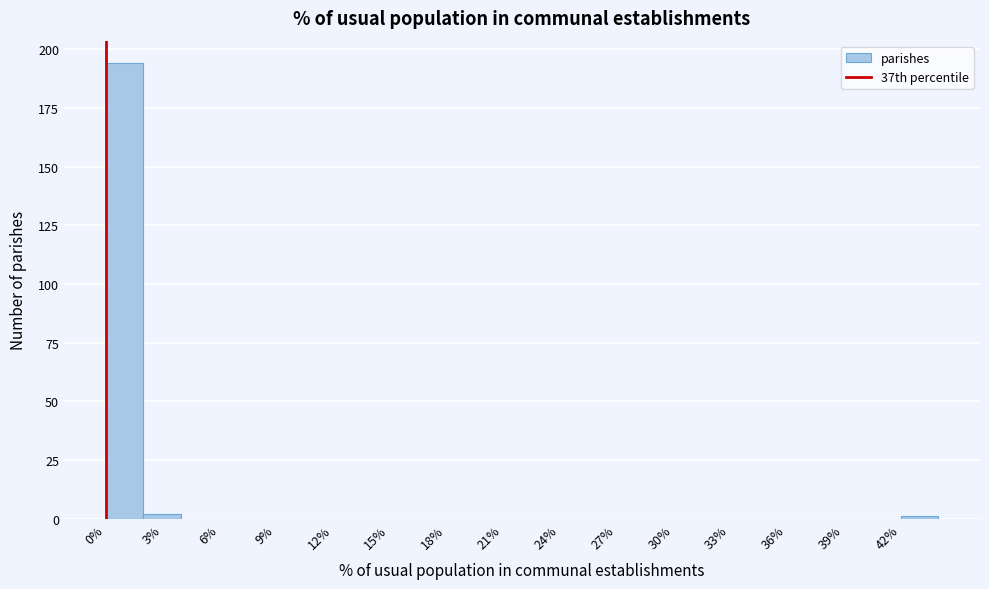

Reading left to right, list every bar in this chart as the range it spans on the x-axis followed by its height. The values are not printed on the chart, so give them approximately, as read against the axis.

0 to 2: 195
2 to 4: under 5
4 to 6: 0
6 to 8: 0
8 to 10: 0
10 to 12: 0
12 to 14: 0
14 to 16: 0
16 to 18: 0
18 to 20: 0
20 to 22: 0
22 to 24: 0
24 to 26: 0
26 to 28: 0
28 to 30: 0
30 to 32: 0
32 to 34: 0
34 to 36: 0
36 to 38: 0
38 to 40: 0
40 to 42: 0
42 to 44: under 5